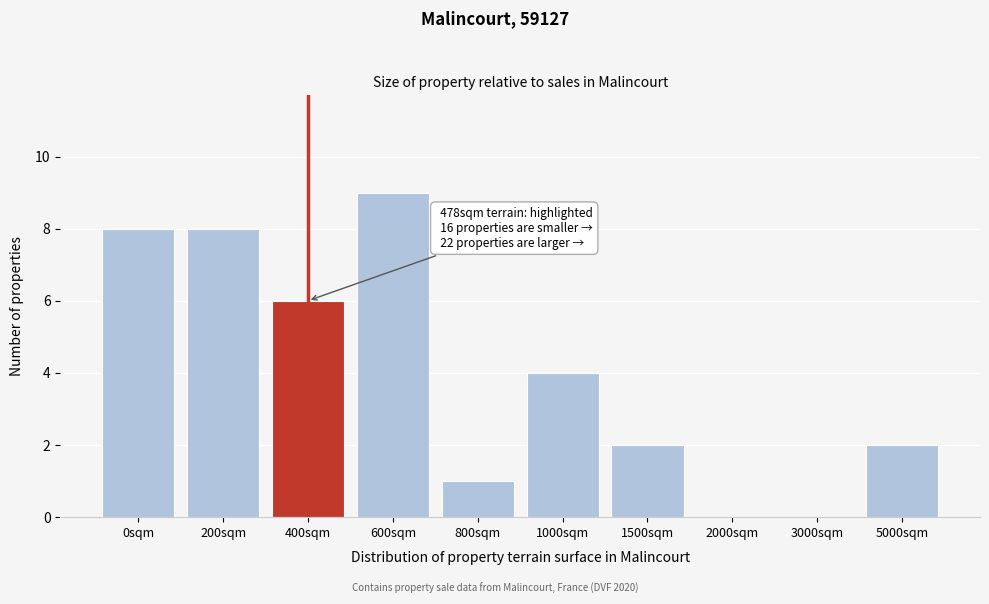

Reading right to left, transcribe all the data shown in this chart.

5000sqm=2	3000sqm=0	2000sqm=0	1500sqm=2	1000sqm=4	800sqm=1	600sqm=9	400sqm=6	200sqm=8	0sqm=8